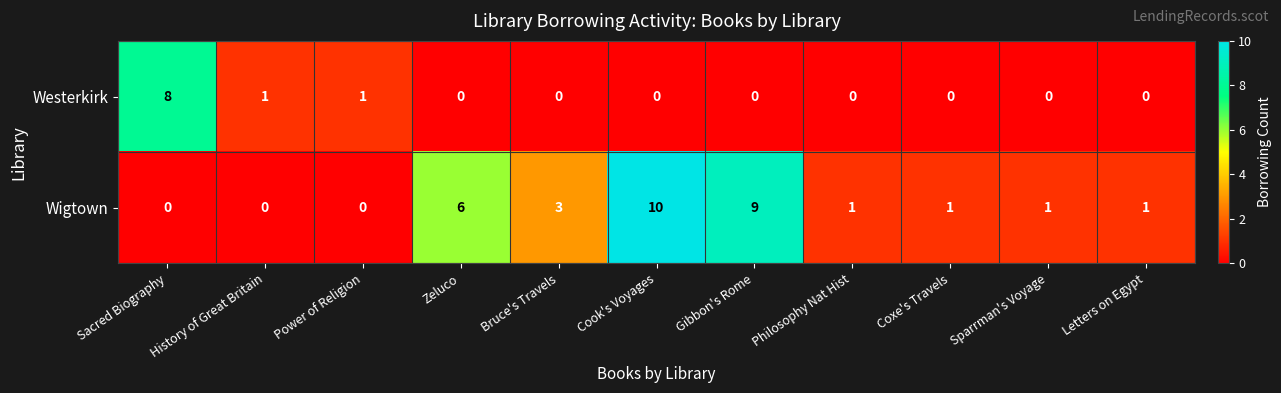

Is it true that Westerkirk equals 1 at Power of Religion?

True